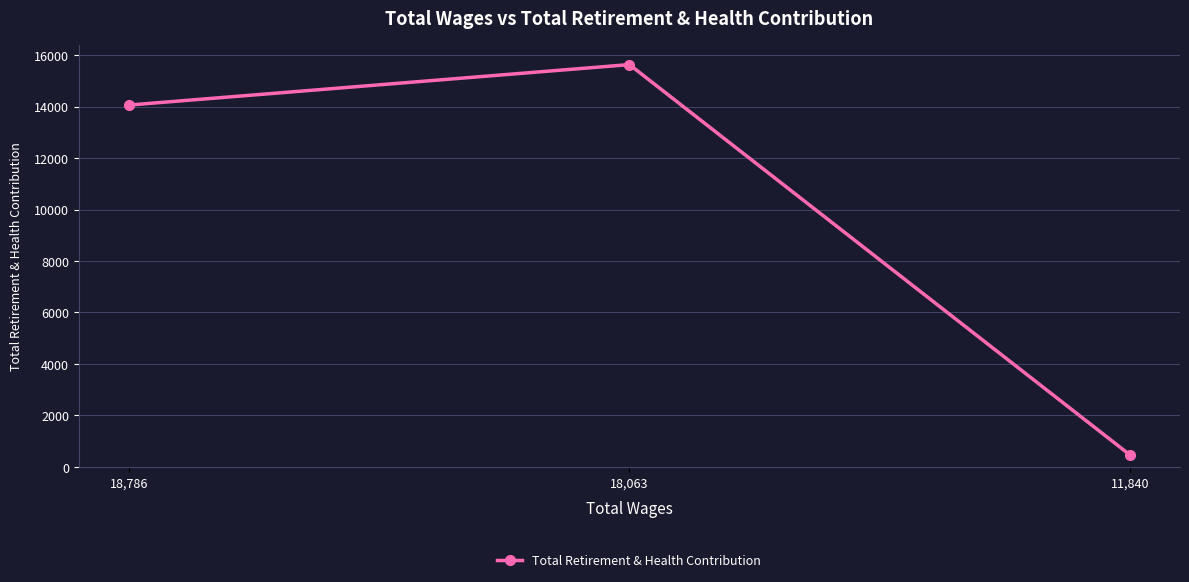

What value does the data have at 18,063?

15637